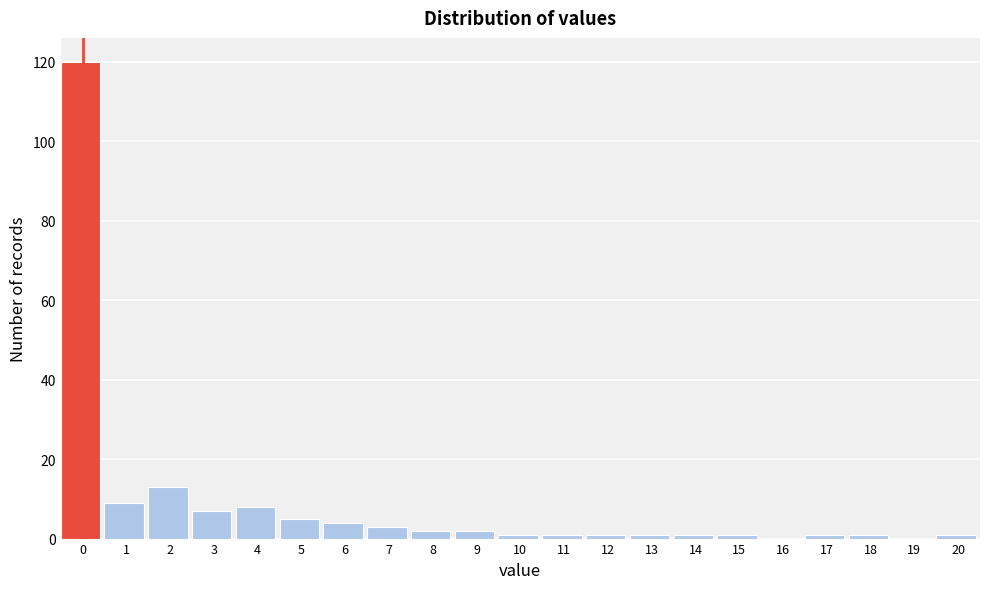

Reading left to right, list all the values displayed in this chart.

0=120	1=9	2=13	3=7	4=8	5=5	6=4	7=3	8=2	9=2	10=1	11=1	12=1	13=1	14=1	15=1	16=0	17=1	18=1	19=0	20=1